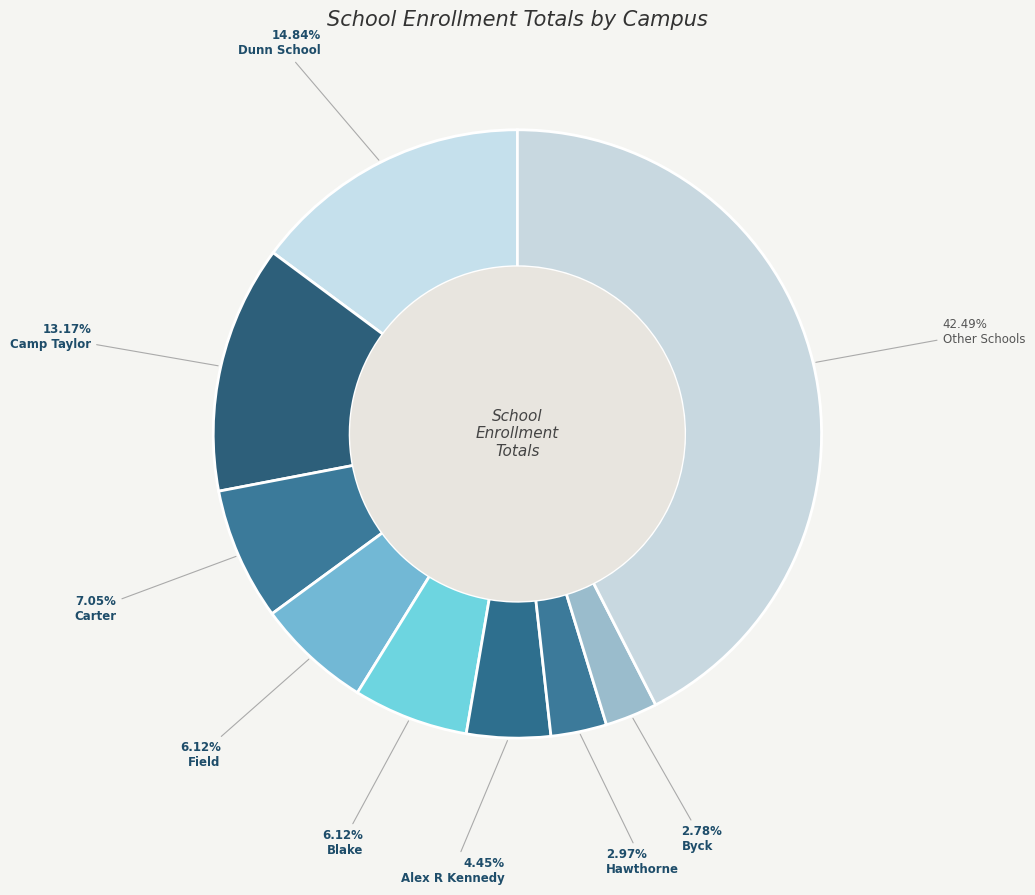

Count the number of slices in the pie.

9